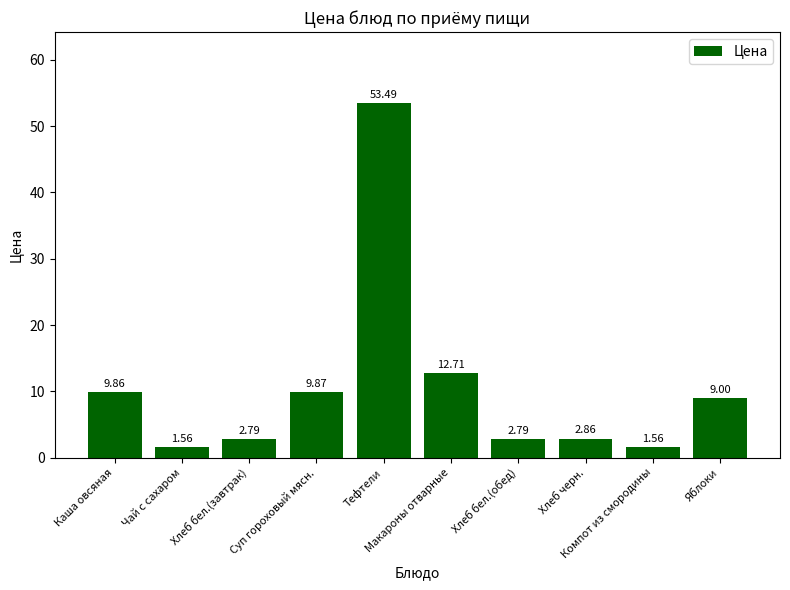

What is the average value?

10.6